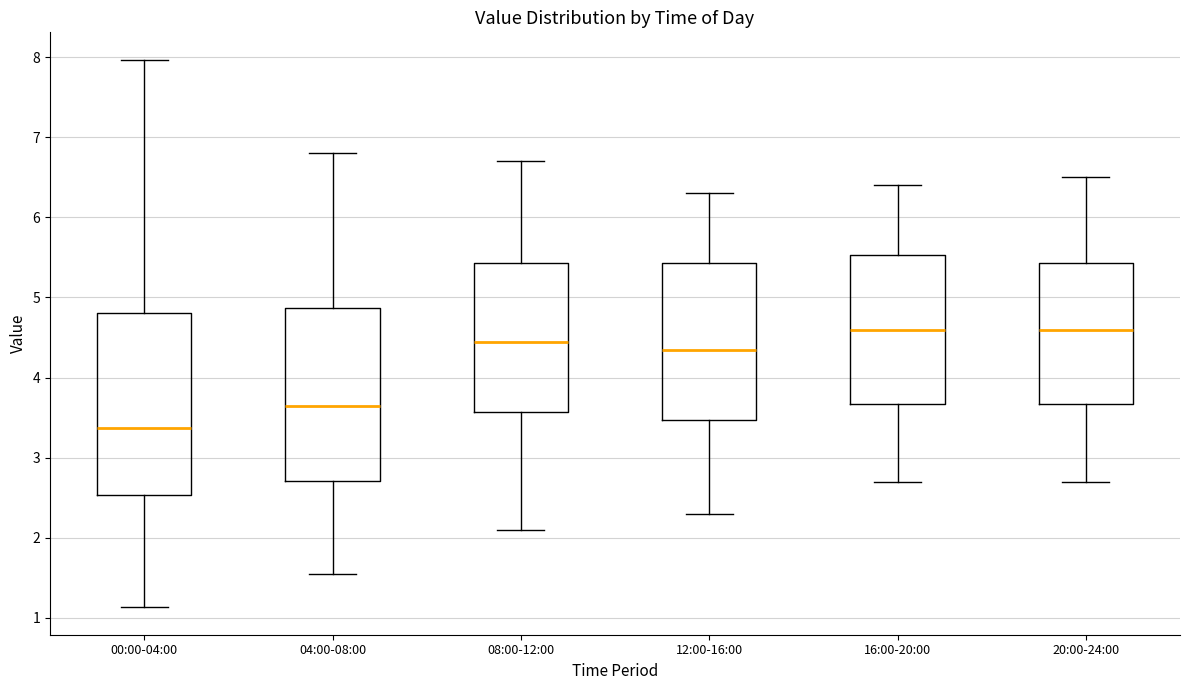

Which box is the tallest, from its lower edge to its upper edge?

00:00-04:00